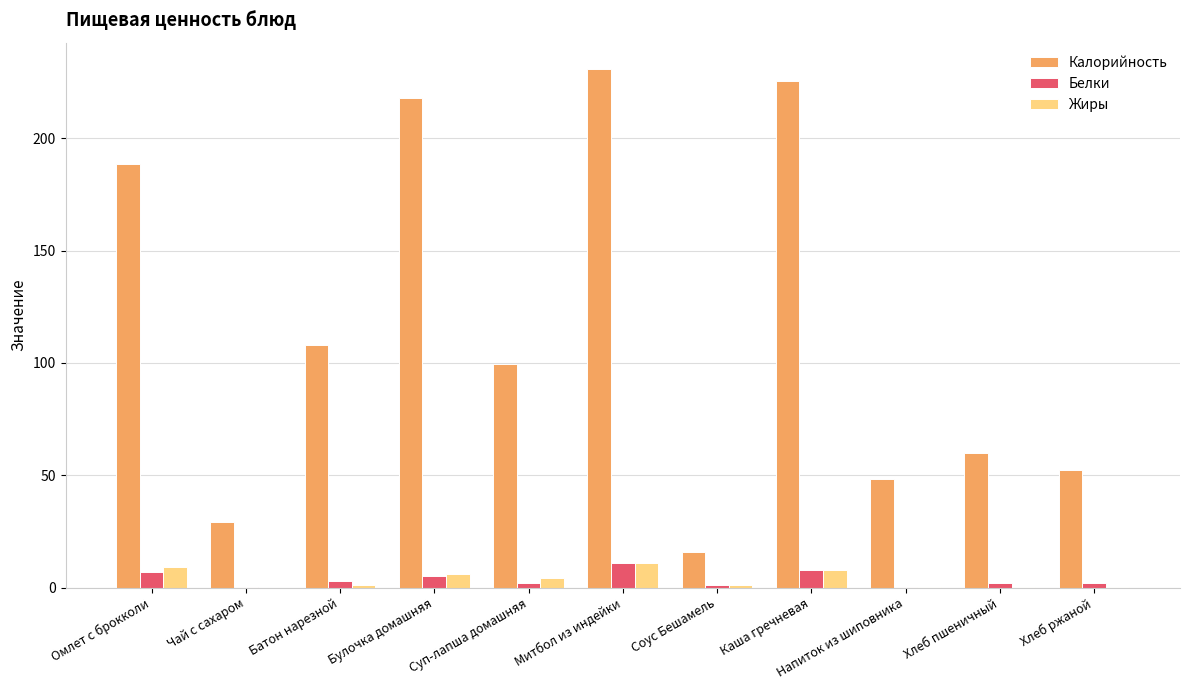

Between Омлет с брокколи and Чай с сахаром, which series saw the biggest shift?

Калорийность